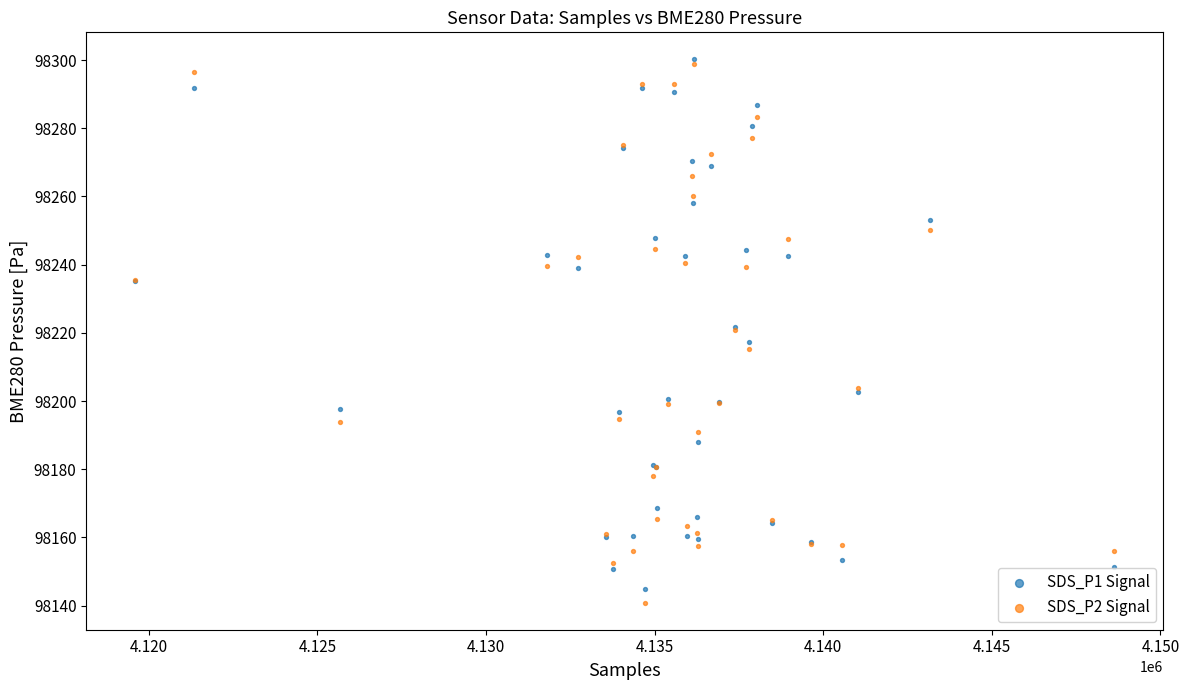

Which series has the largest Y range (max minus min)?

SDS_P2 Signal